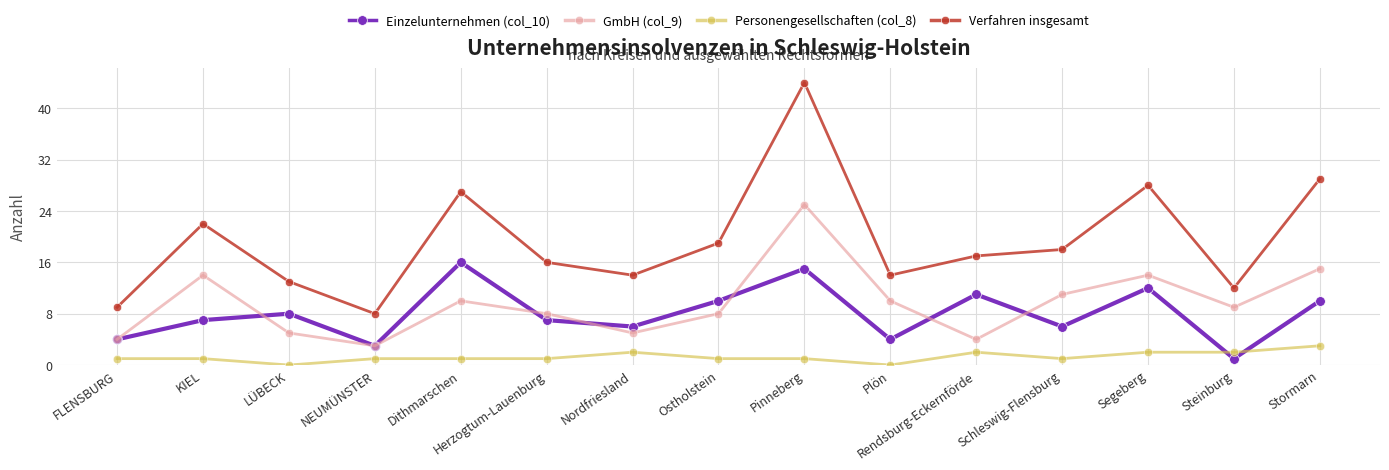

What is the difference between the maximum and minimum values in the Verfahren insgesamt series?

36